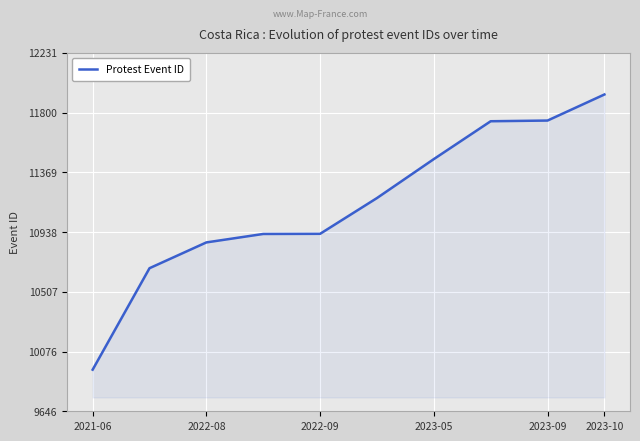

At which label does Protest Event ID reach its minimum?

2021-06